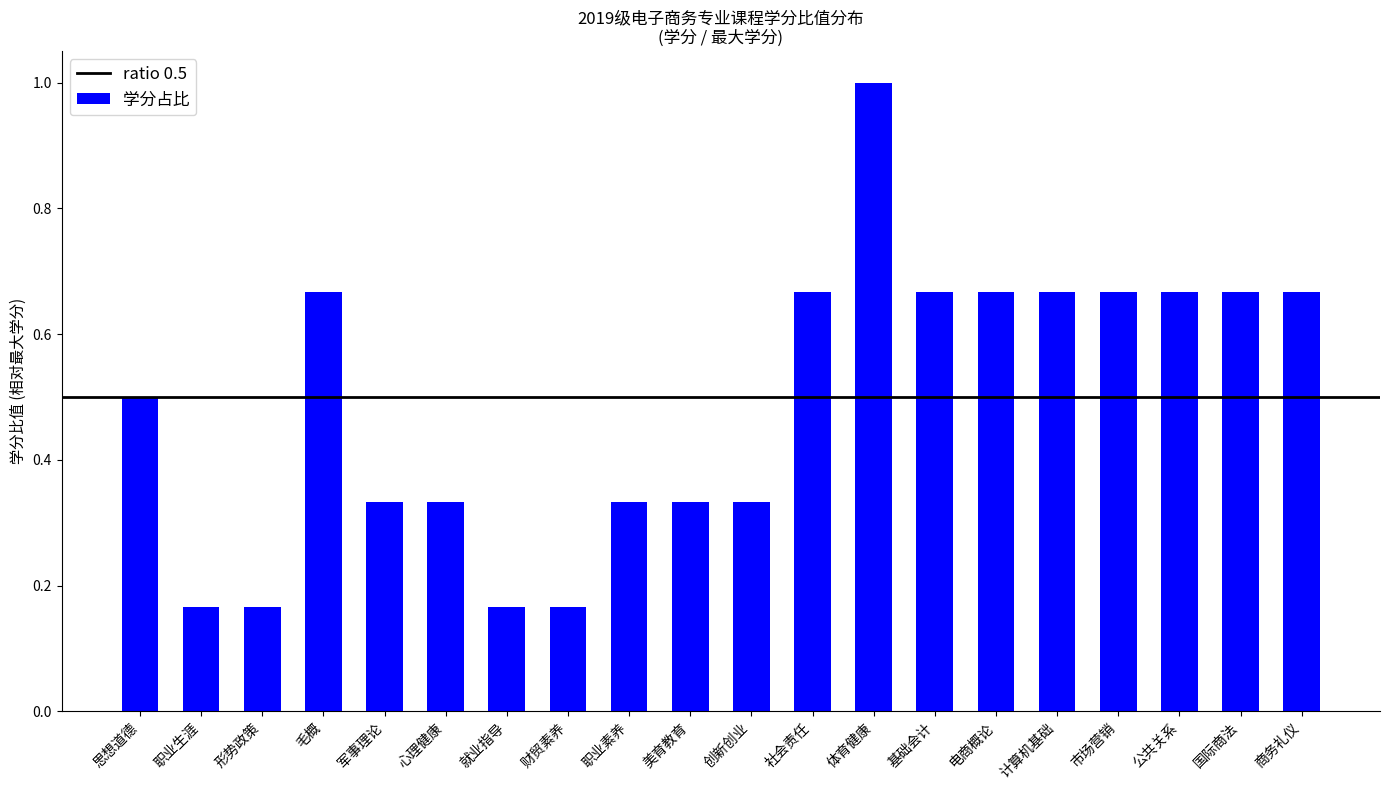

What is the difference between the second highest and second lowest values?

0.5